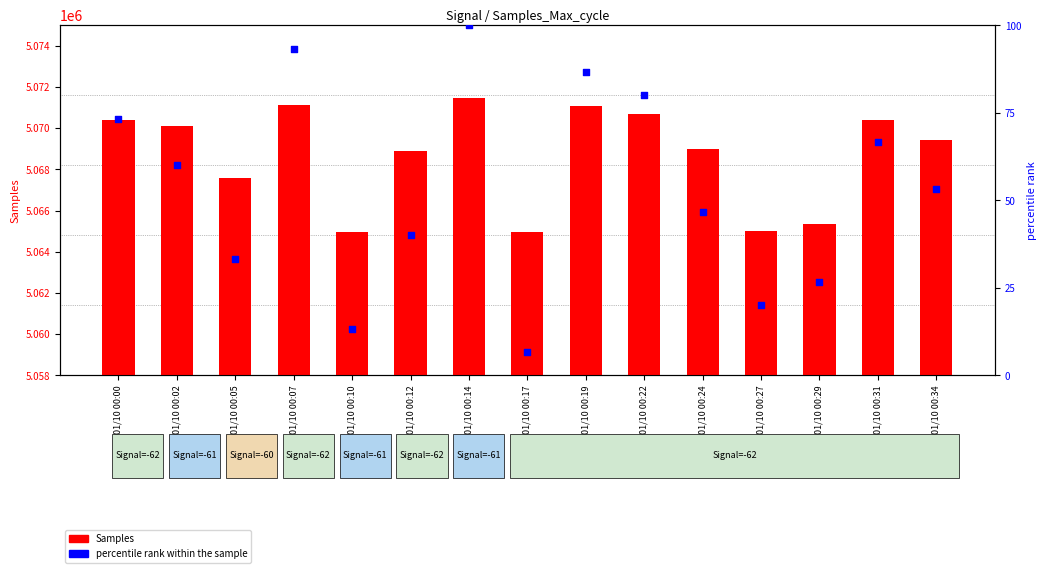

Which series has the largest total across all categories?

Samples